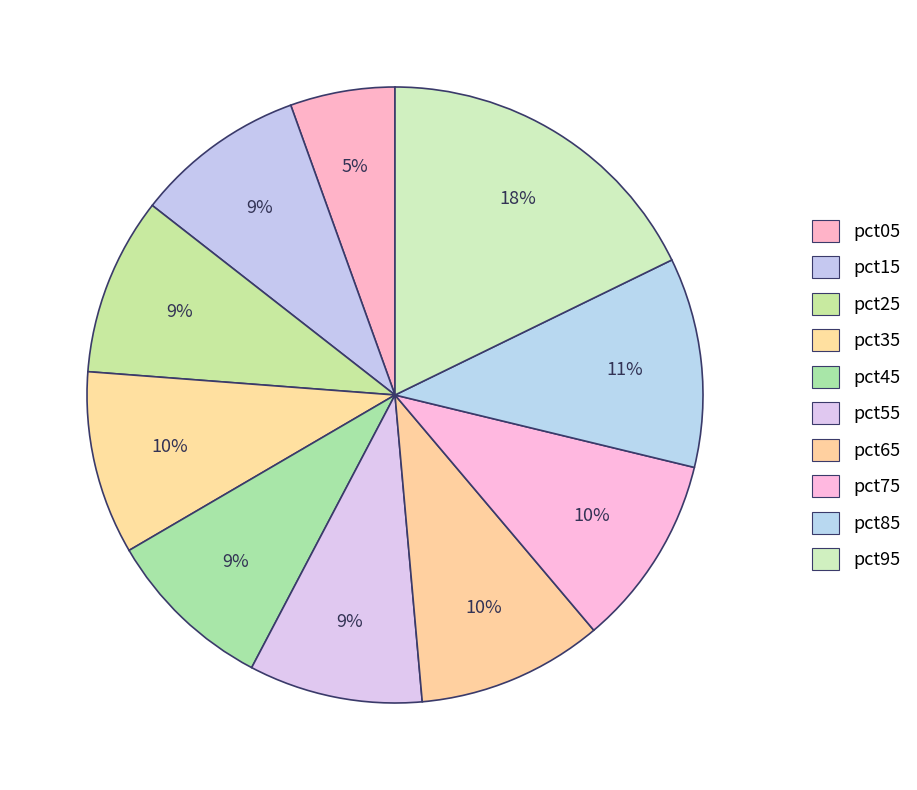

True or false: pct75 accounts for 2% of the total.

False